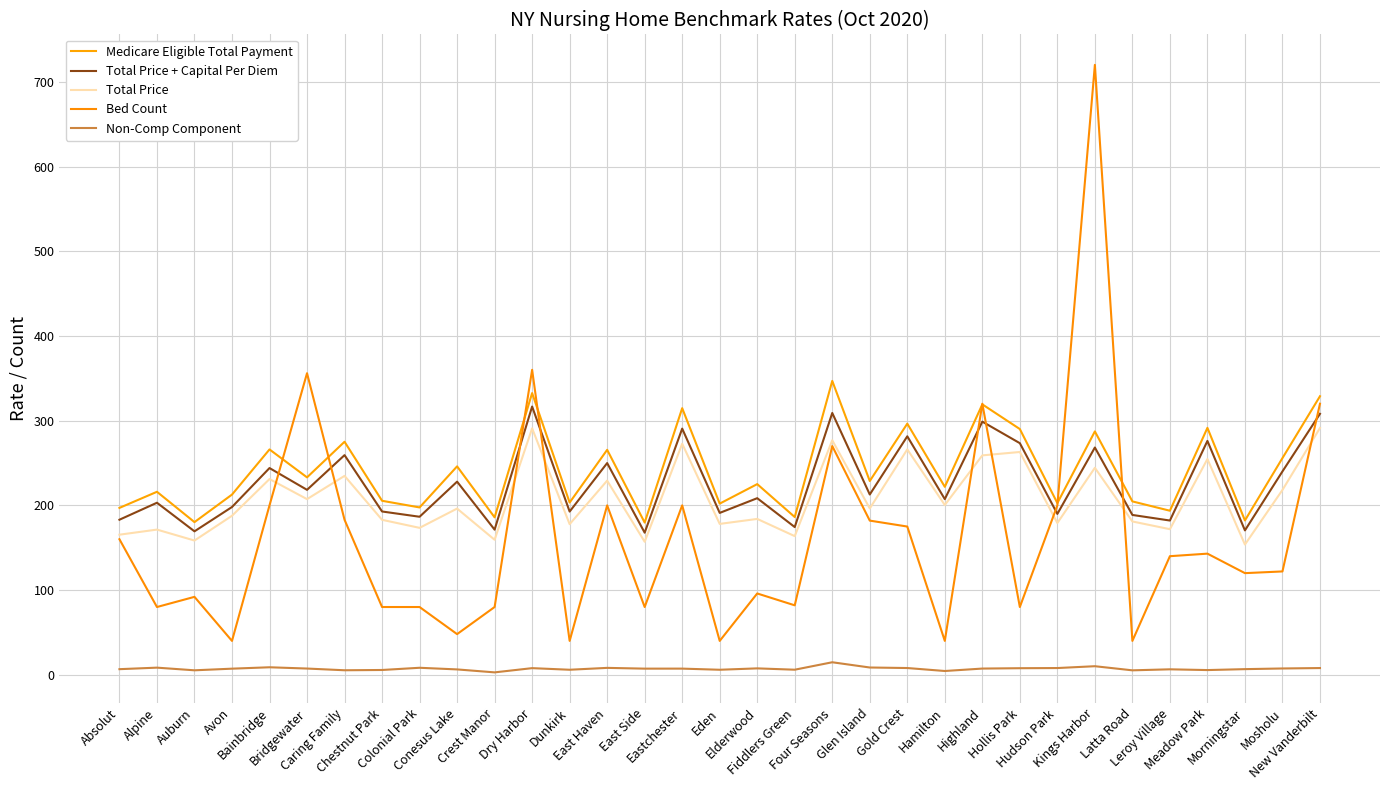

How many lines are shown in the chart?

5